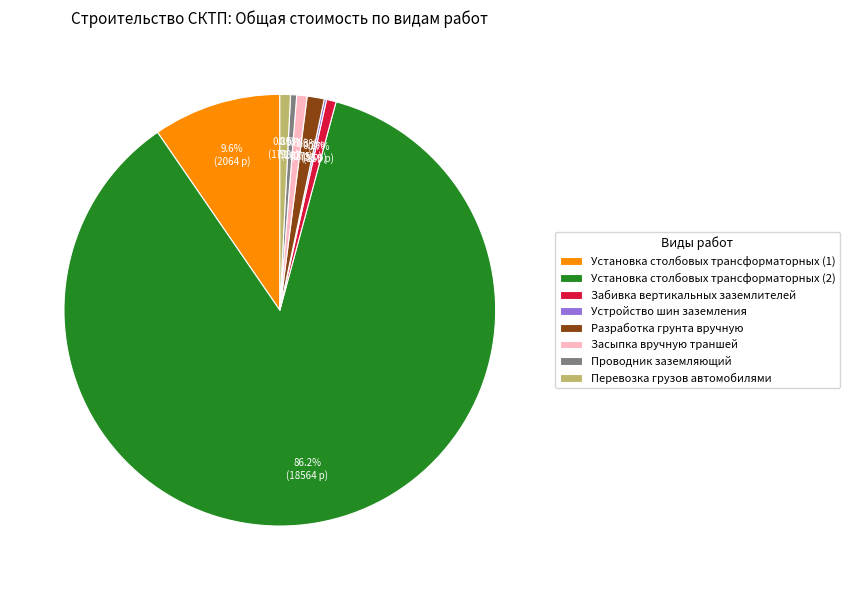

What percentage is the Установка столбовых трансформаторных (1) slice, to the nearest percent?

10%